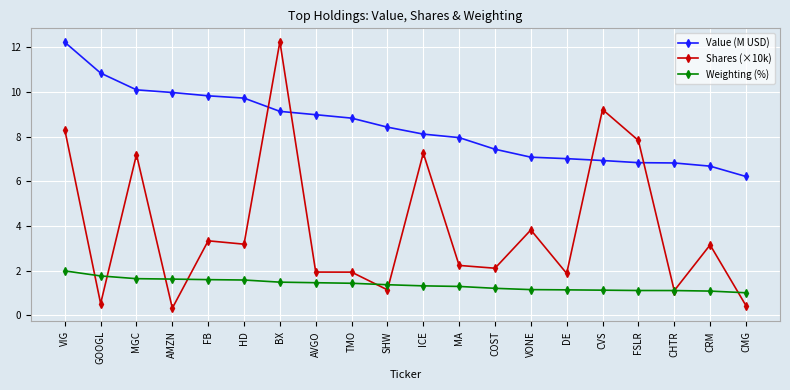

Where do Value (M USD) and Shares (×10k) first cross each other?

HD and BX